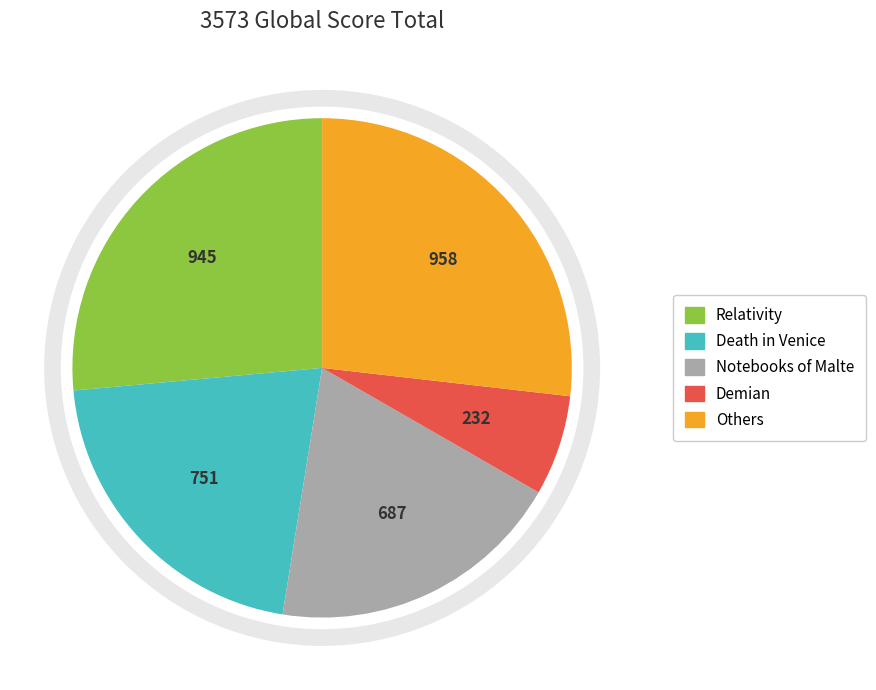

How many segments does this pie chart have?

5